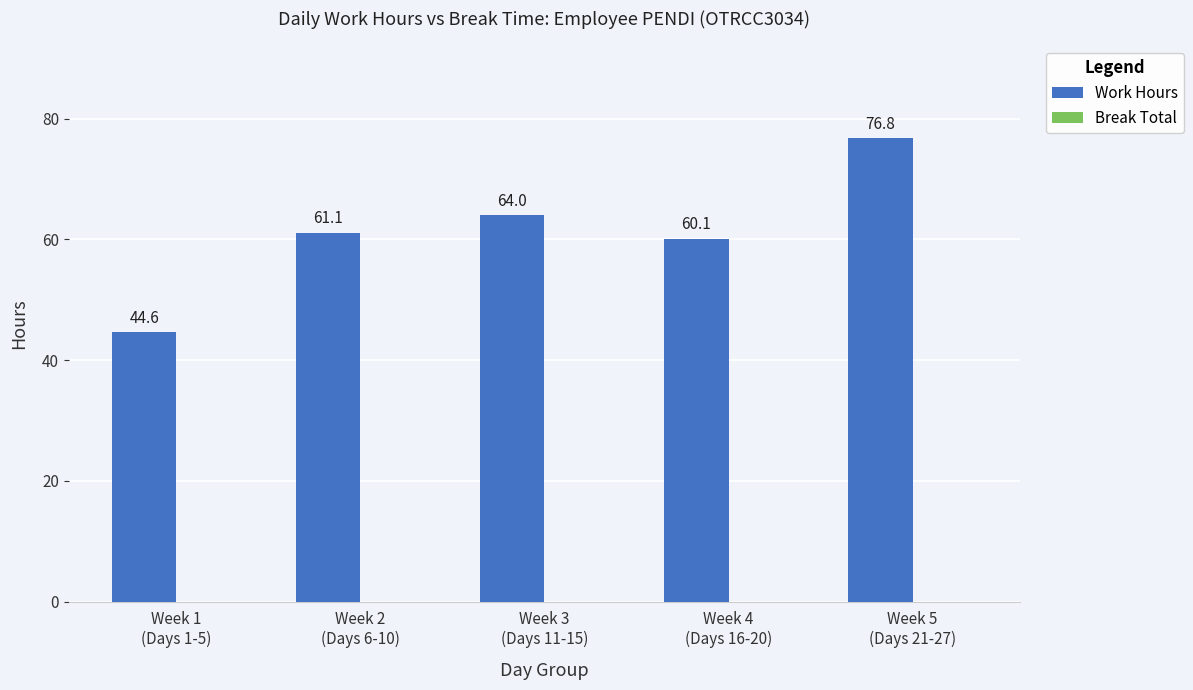

What position from the left is Week 4
(Days 16-20)?

4